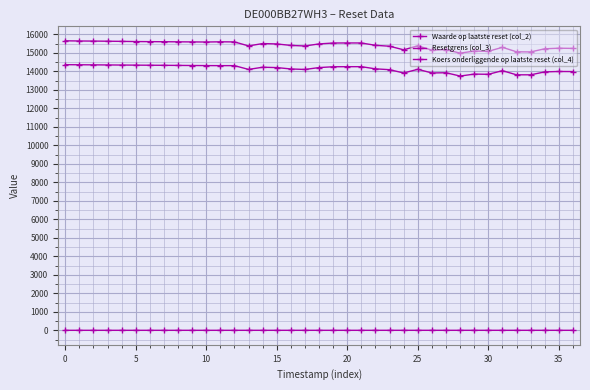

At which category does Resetgrens (col_3) reach its first local peak?

11